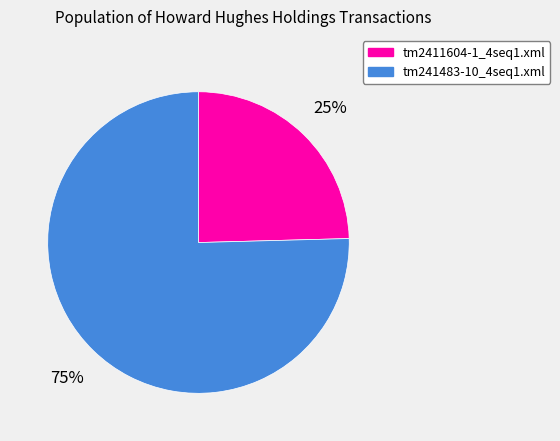

Which slice represents more than half of the pie?

tm241483-10_4seq1.xml